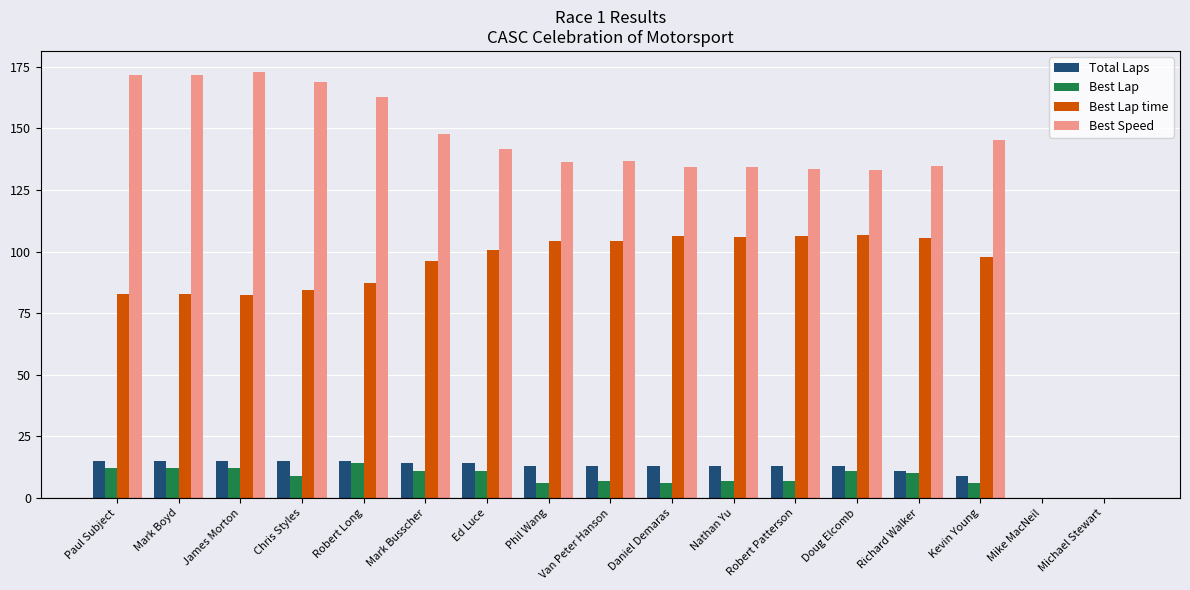

What is the approximate value of Best Speed at Phil Wang?

136.3